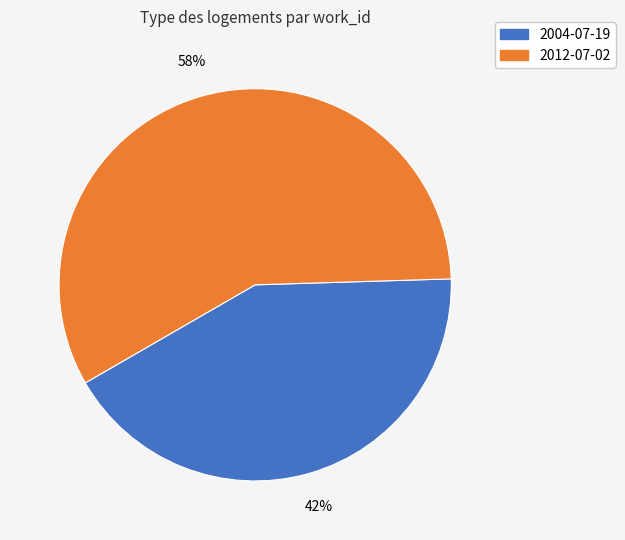

Is the sum of 2004-07-19 and 2012-07-02 greater than half?

Yes